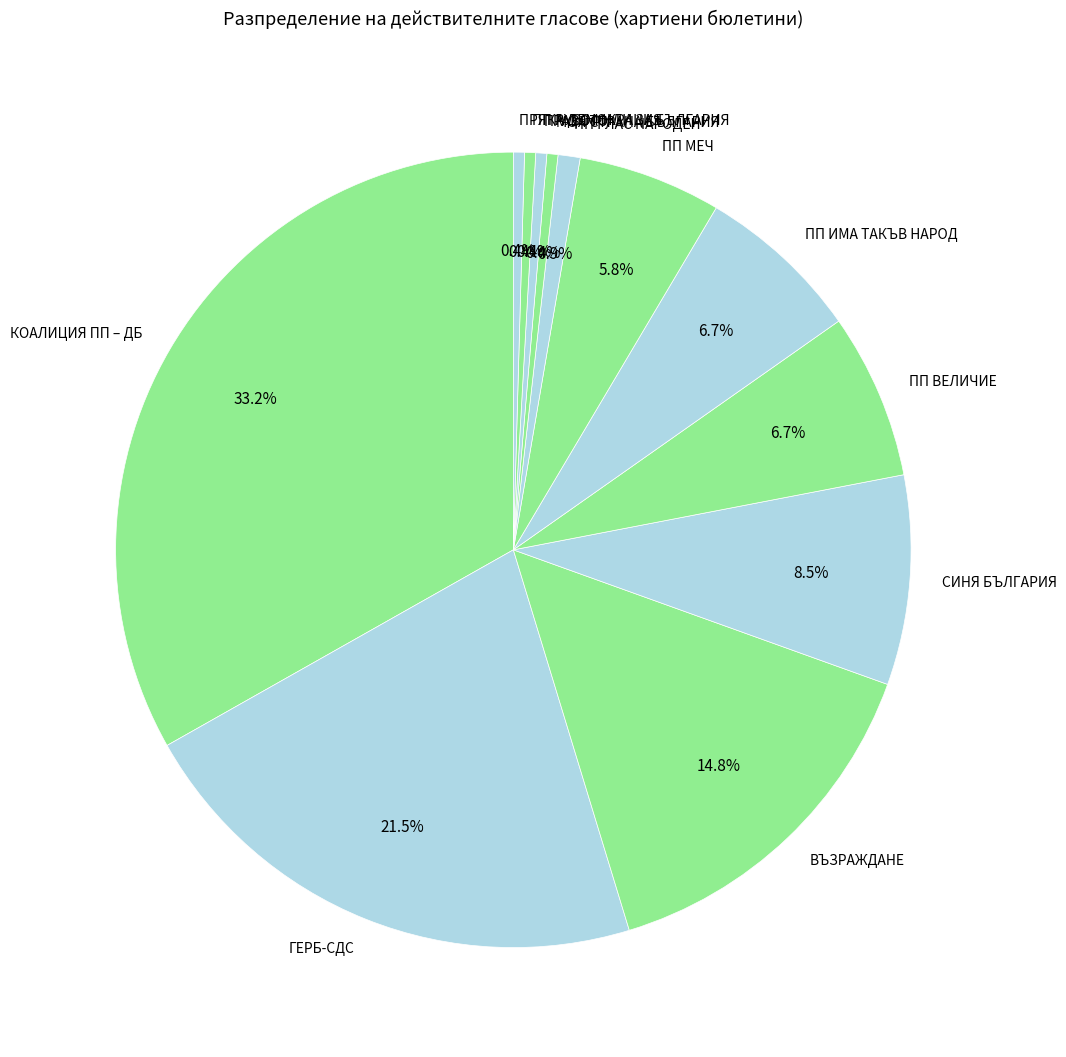

To the nearest percent, what is the average slice percentage?

8%